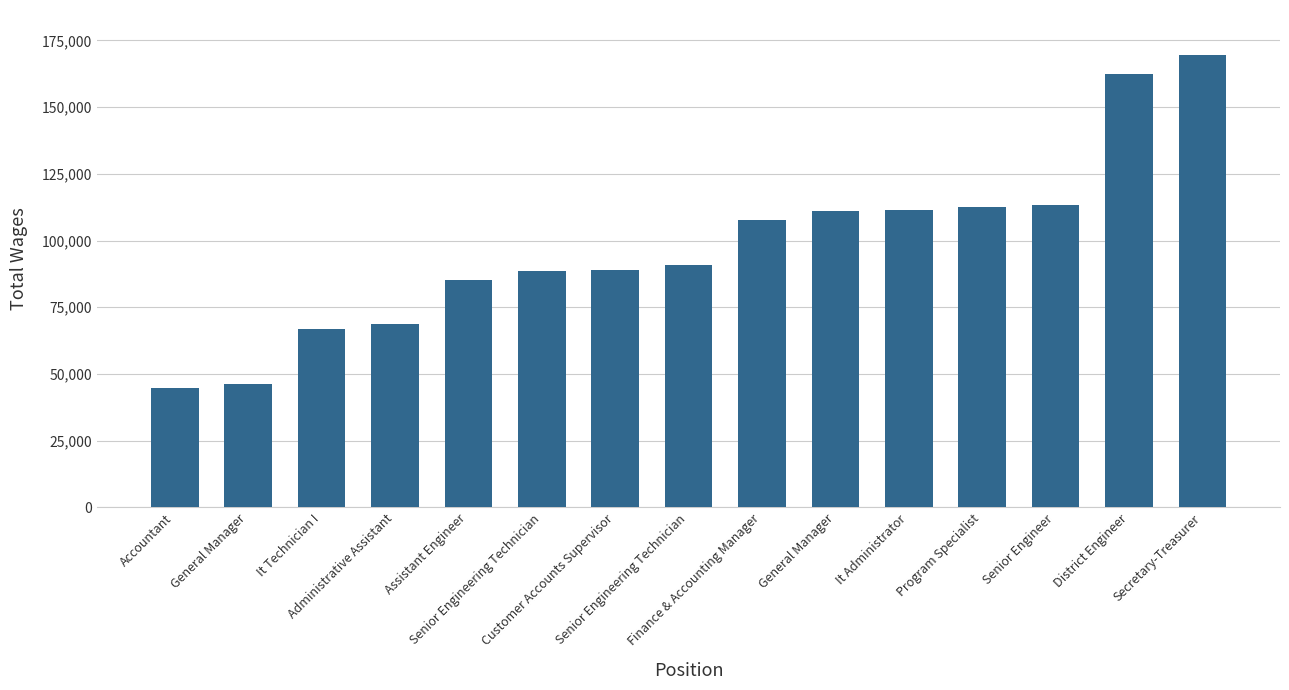

Are the bars horizontal?

No